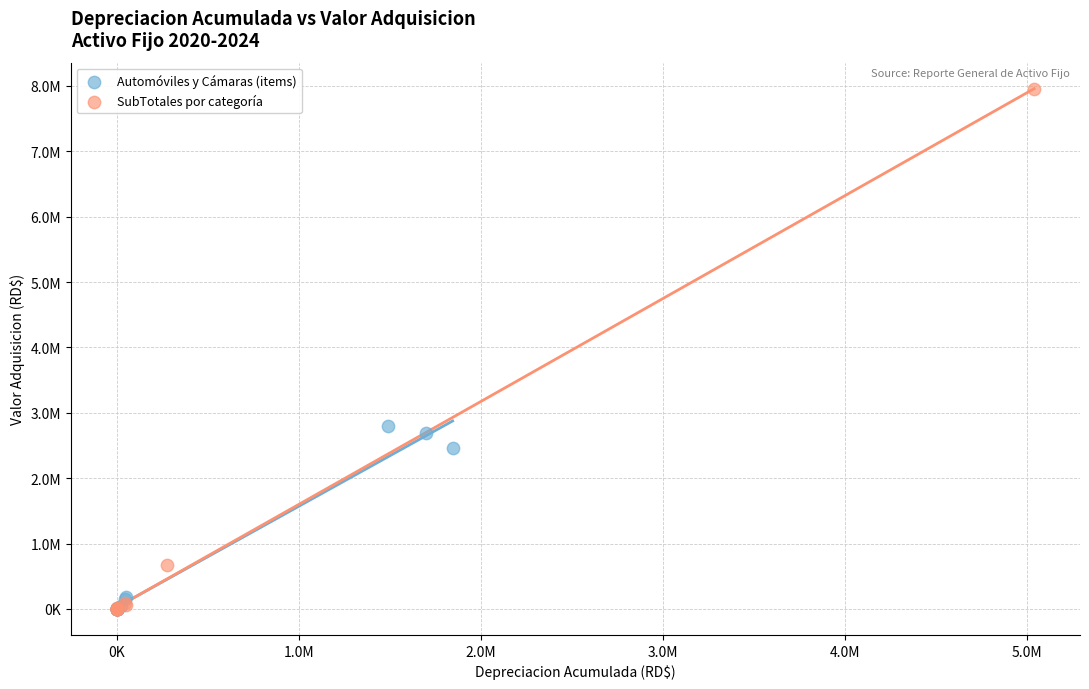

Which series reaches the maximum Y coordinate?

SubTotales por categoría